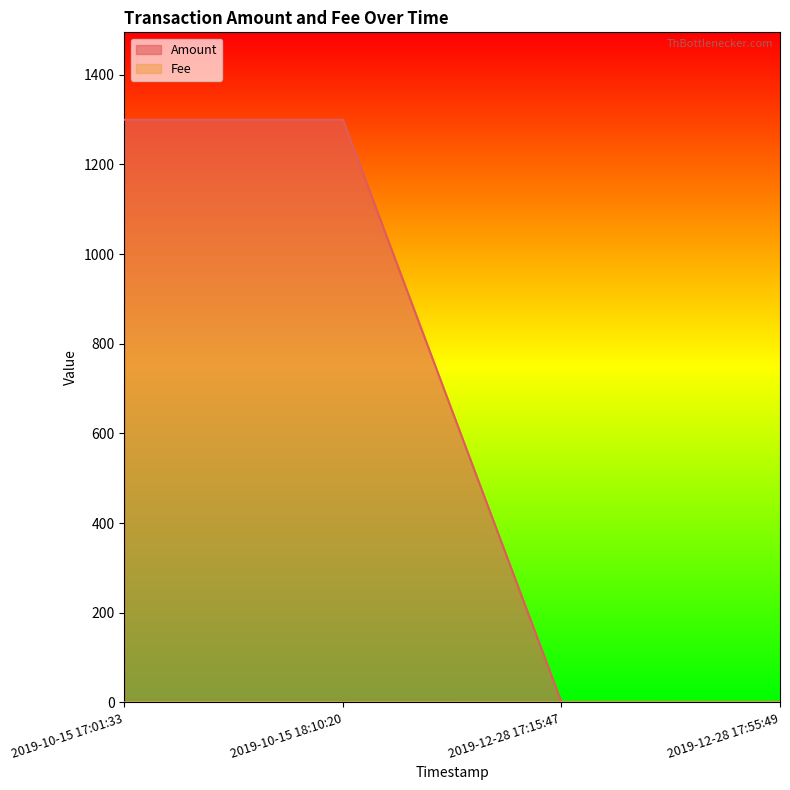

At which category does Amount reach its first local valley?

2019-12-28 17:15:47